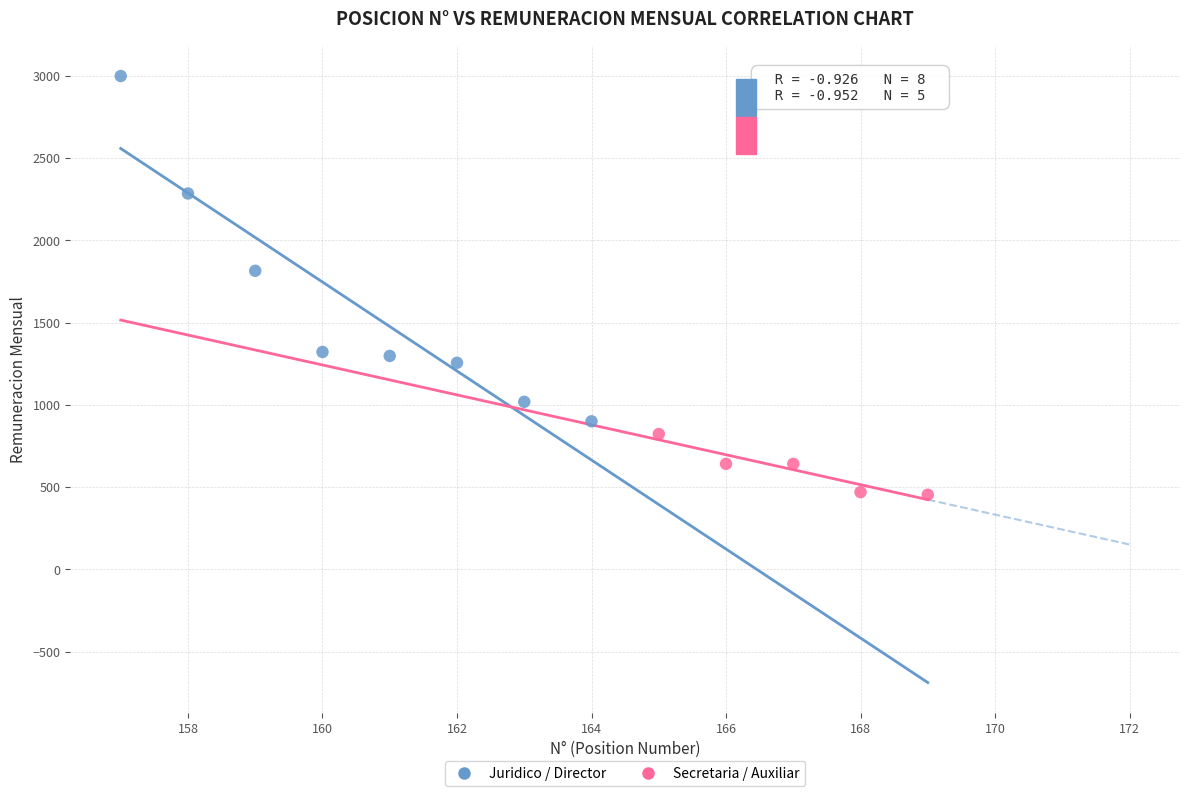

Which series has the largest Y range (max minus min)?

Juridico / Director